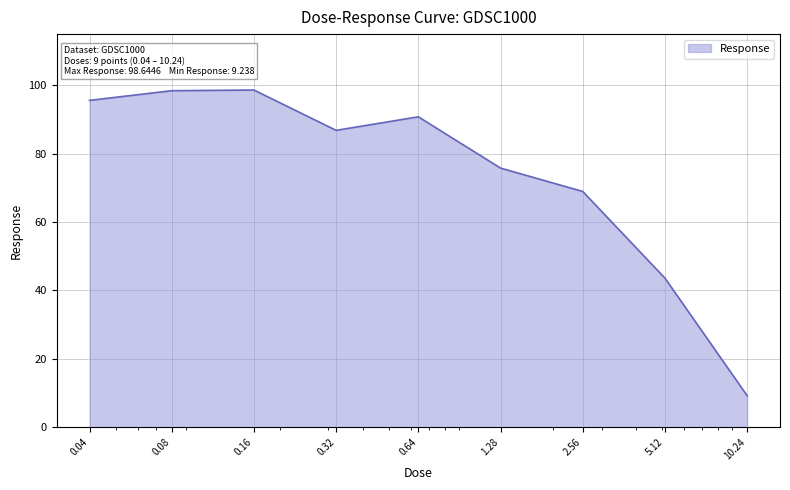

What is the minimum value shown in the chart?

9.2